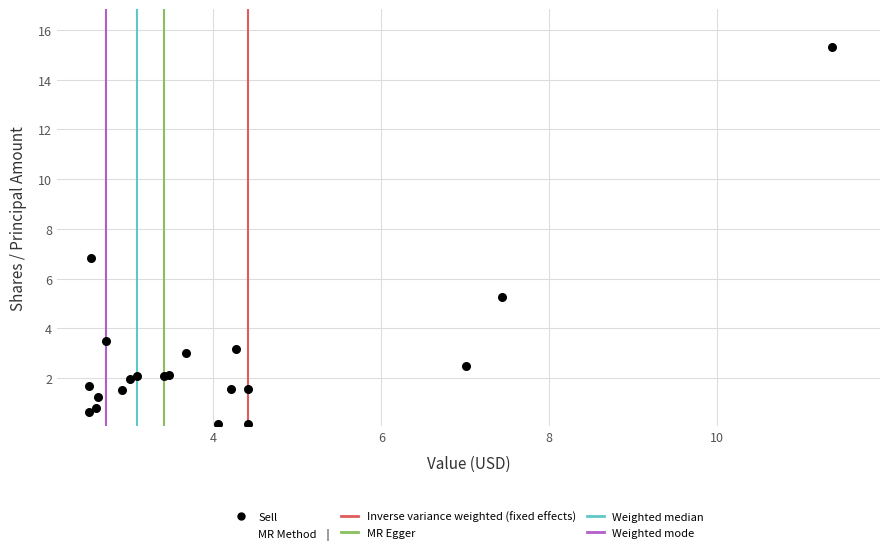

What Y value in the scatter plot is closest to 7?

6.8